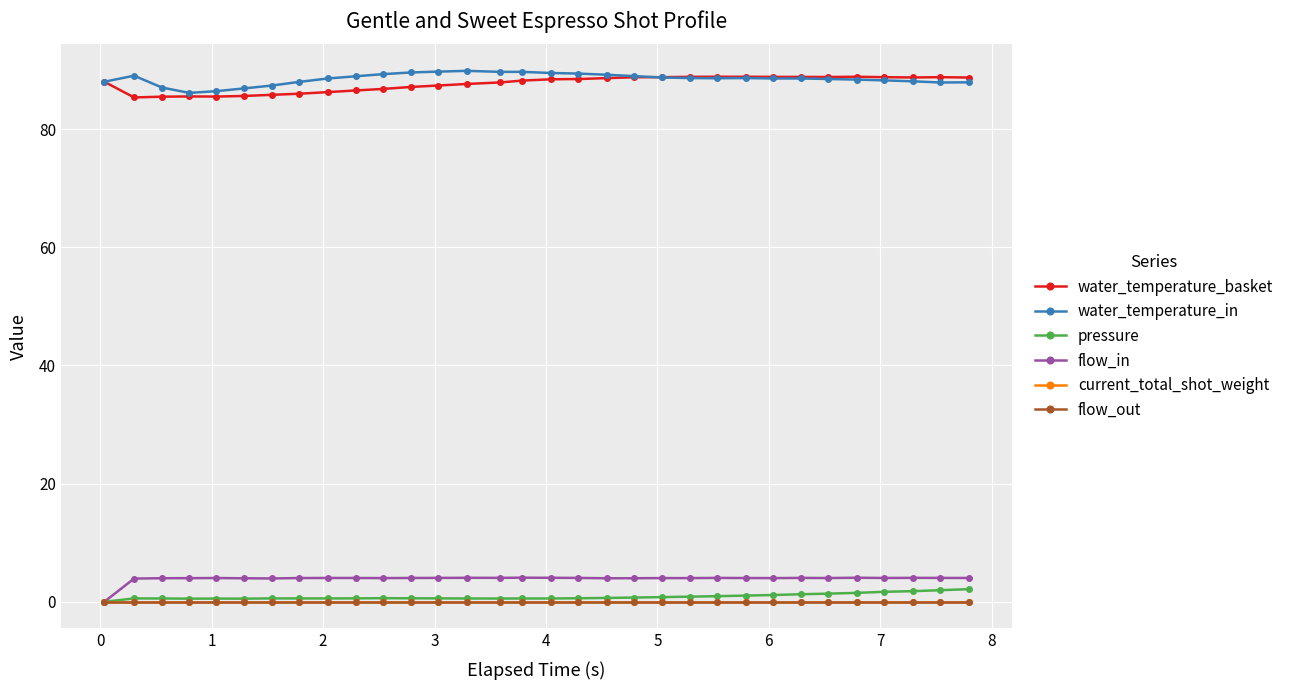

What is the maximum value for water_temperature_in?

89.8